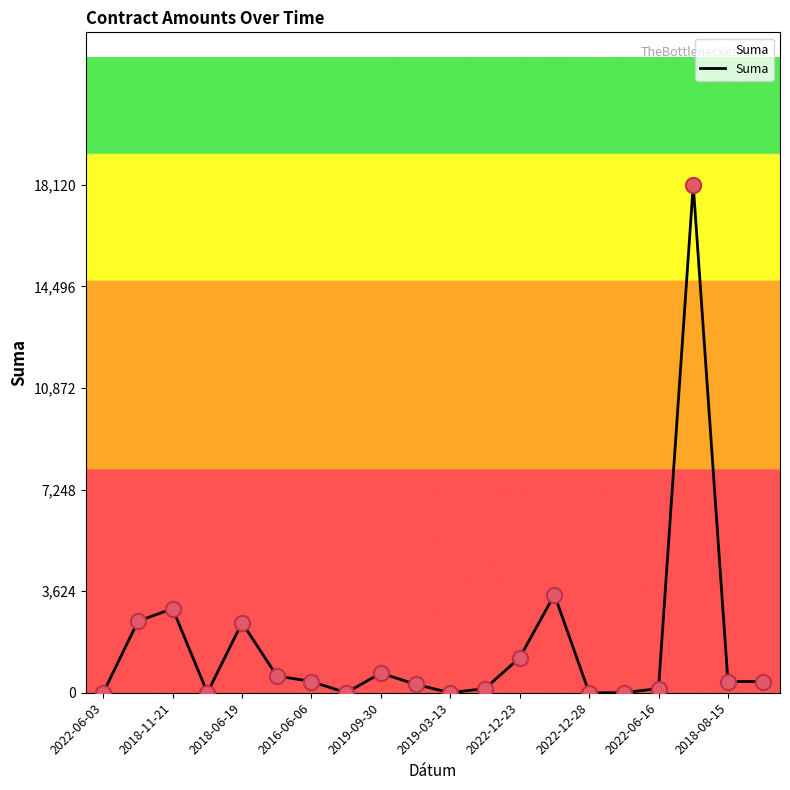

What is the maximum value shown in the chart?

18120